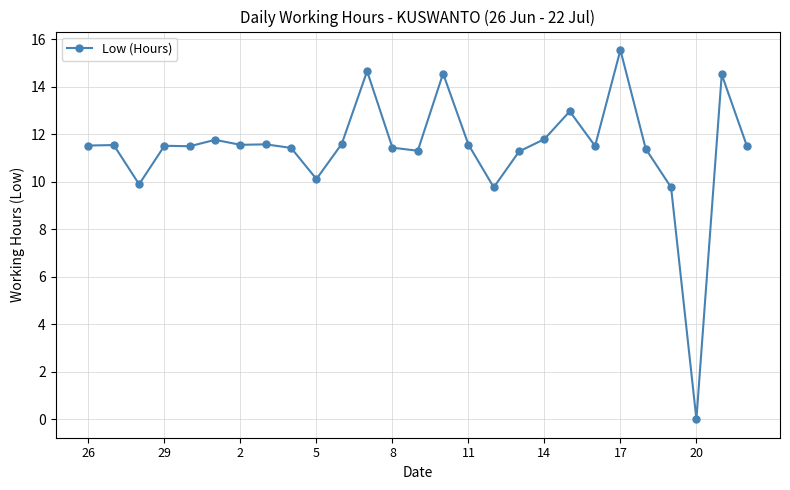

True or false: there are more than 0 points higher than both neighbors.

True